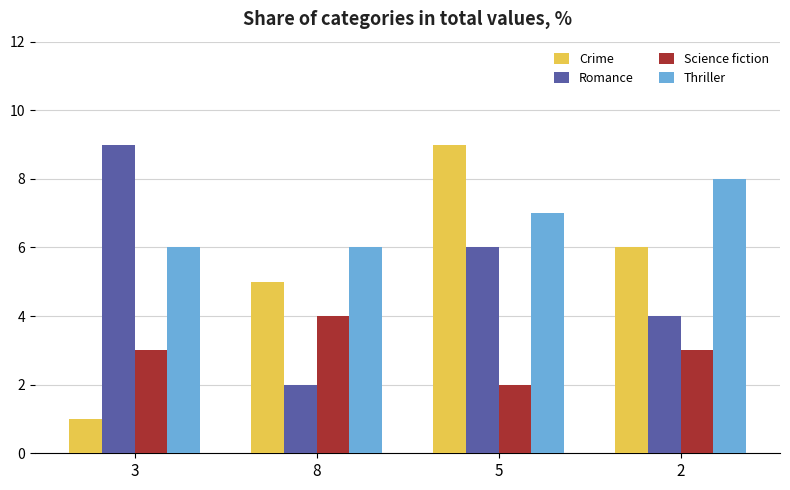

How many Science fiction values are between 3 and 4?

3